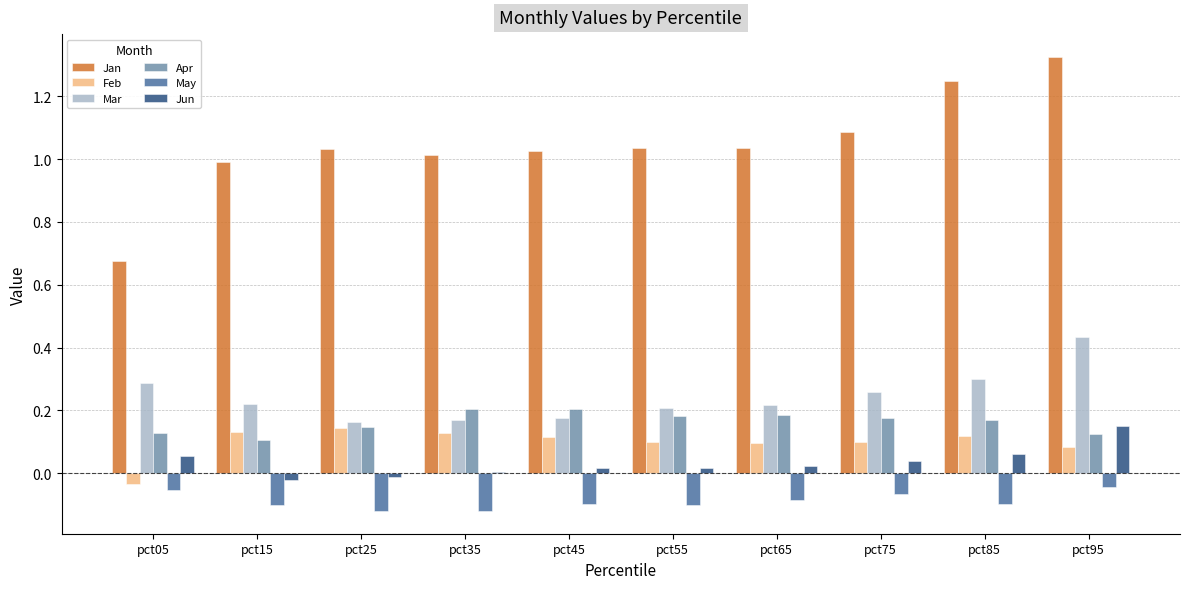

Are the bars horizontal?

No